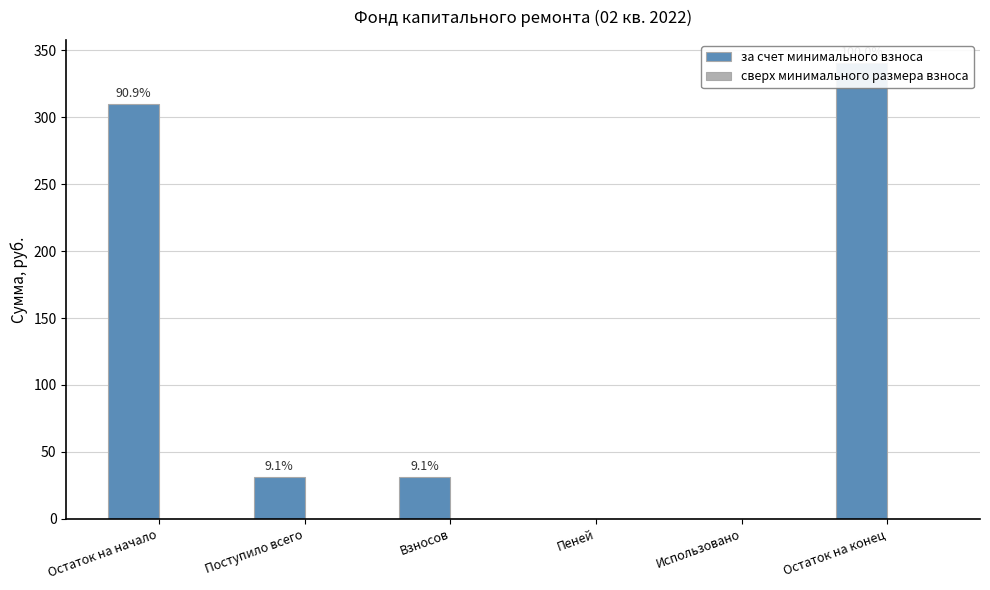

Reading left to right, list all the values displayed in this chart.

за счет минимального взноса: 309.7	31.0	31.0	0.0	0.0	340.7
сверх минимального размера взноса: 0.0	0.0	0.0	0.0	0.0	0.0